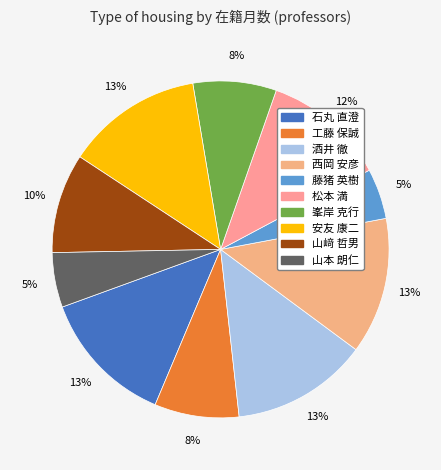

True or false: 工藤 保誠 accounts for 8% of the total.

True